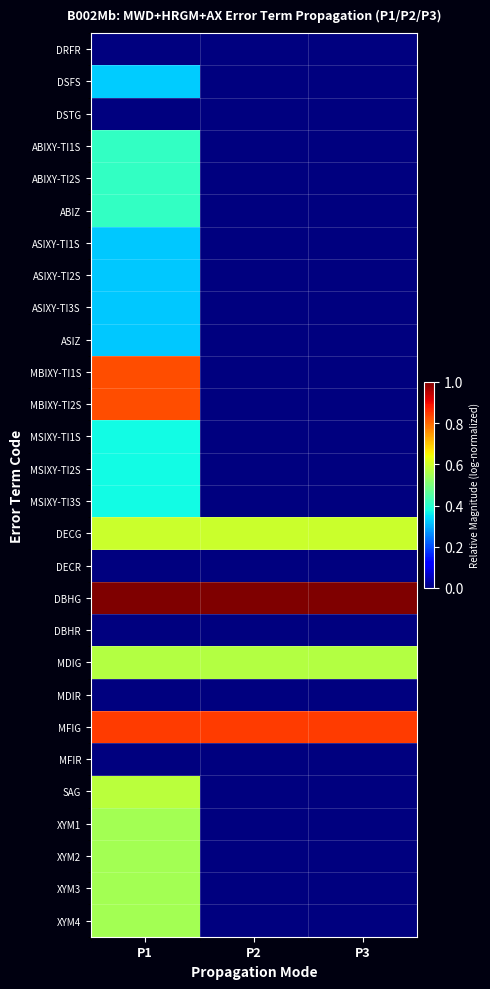

Which series has the widest spread of values?

MBIXY-TI1S